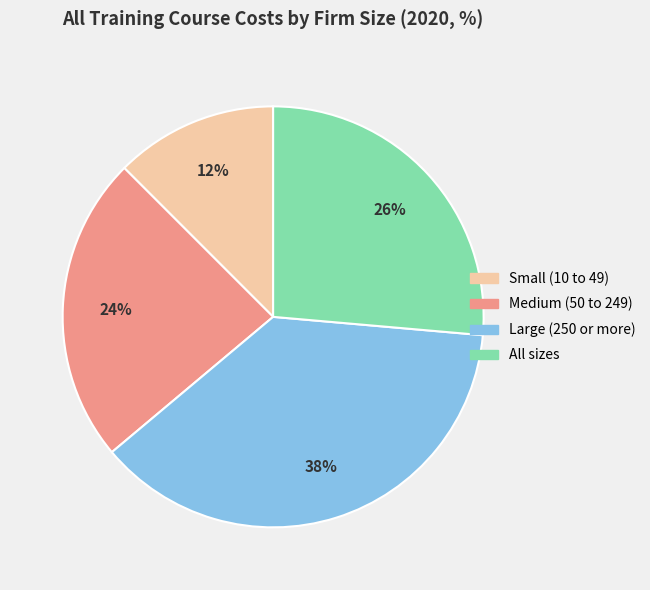

Does Large (250 or more) account for over 50% of the chart?

No